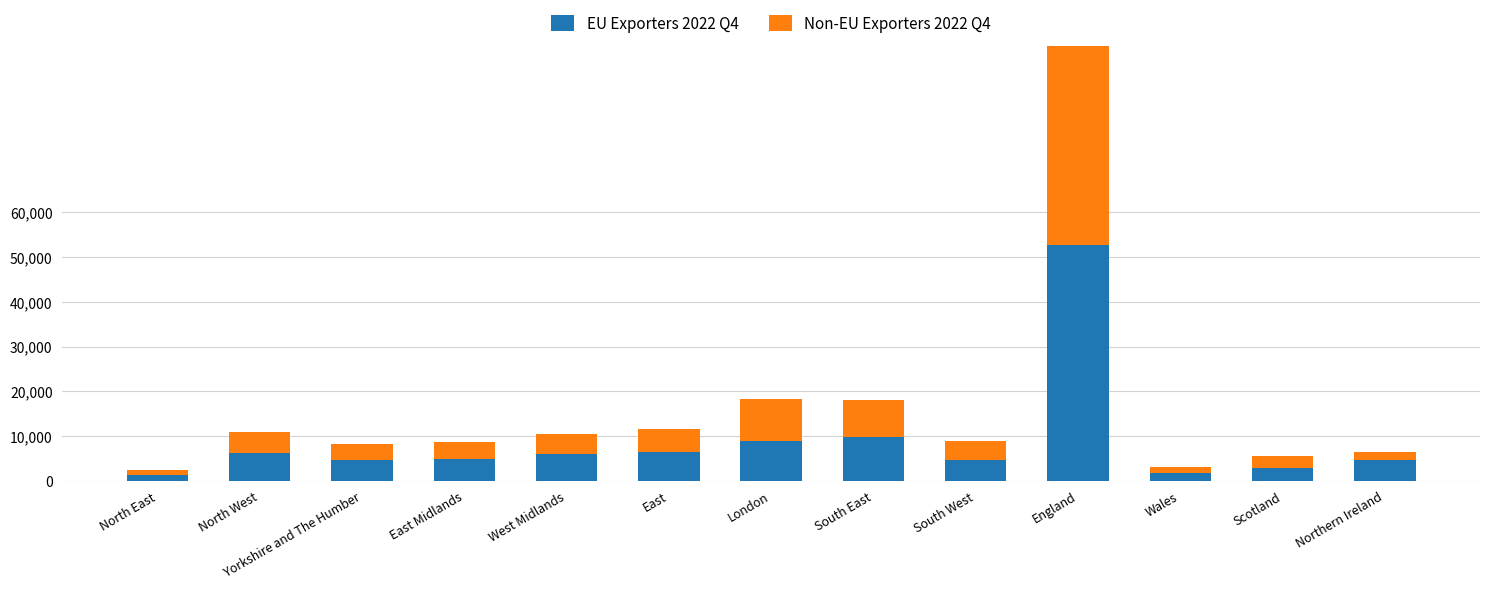

What is the difference between the EU Exporters 2022 Q4 values at England and South West?

47962